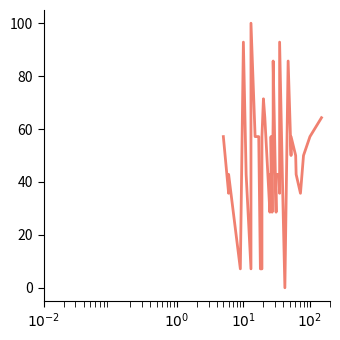

What value does the data have at $10^{1}$?

42.9